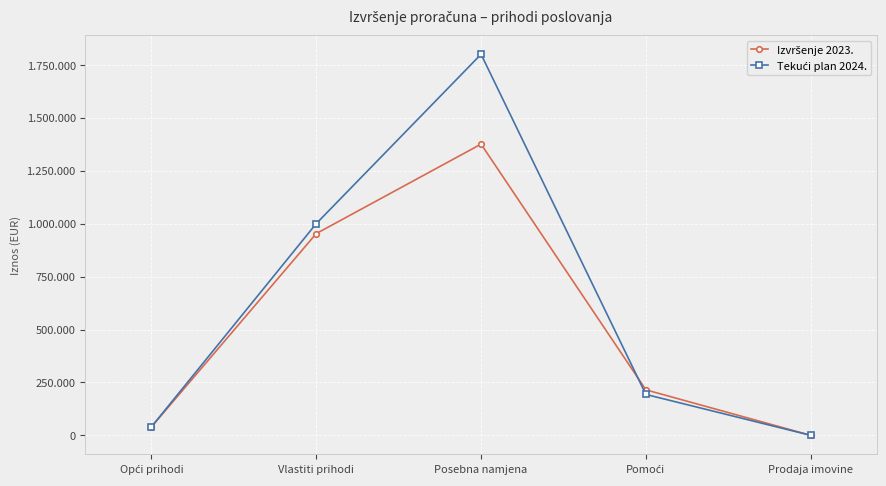

What is the average value of the Tekući plan 2024. series?

606686.0